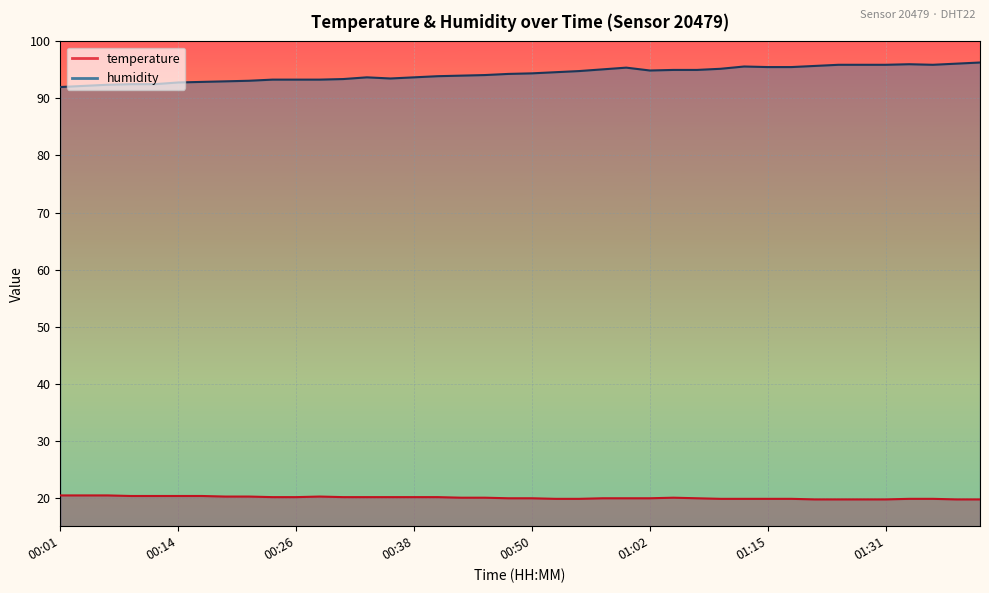

Rank the series by their average value, from lowest to highest.

temperature, humidity